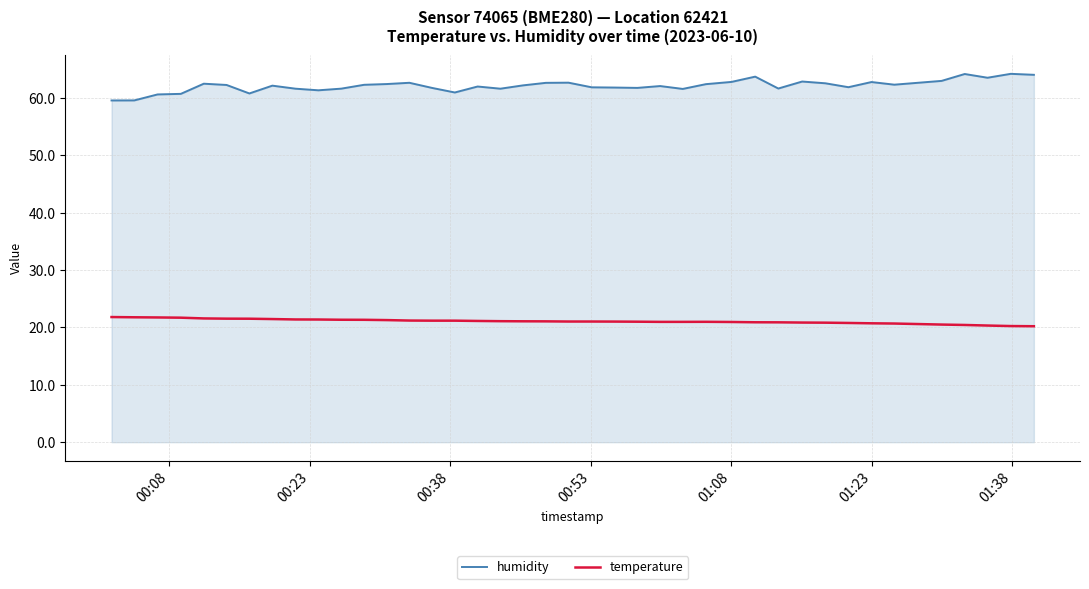

Which series has the widest spread of values?

humidity